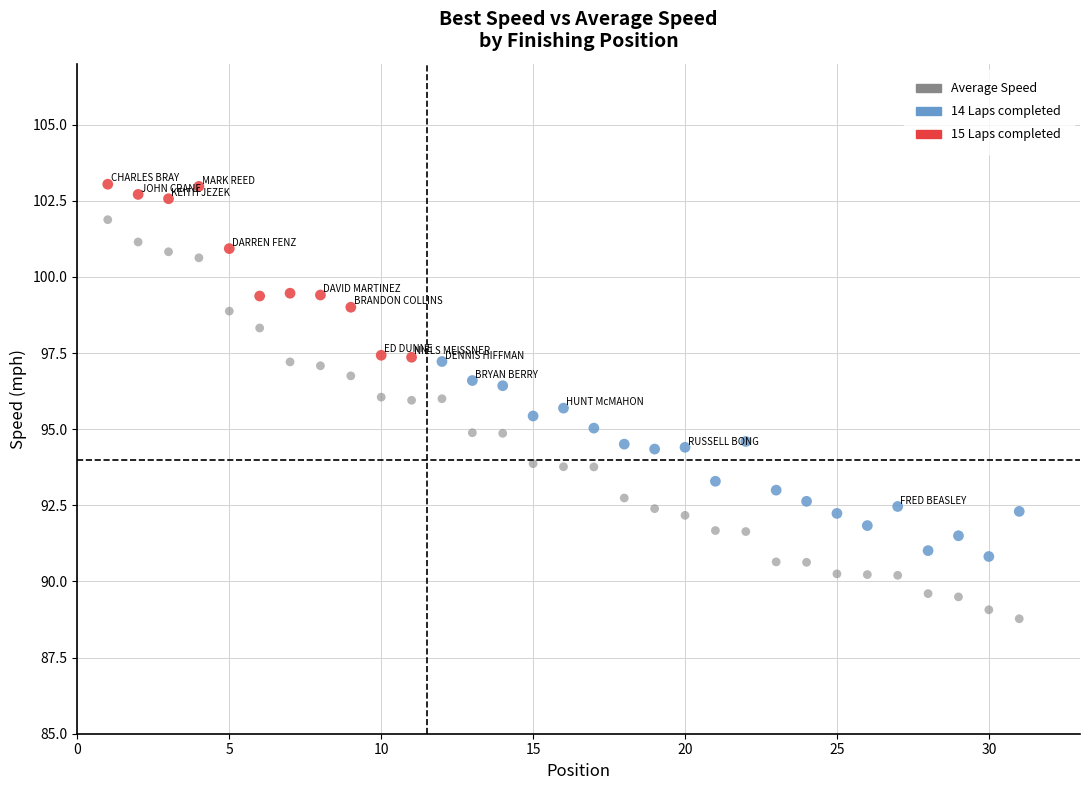

Across all data points, what is the range of X values (max minus min)?

30.0